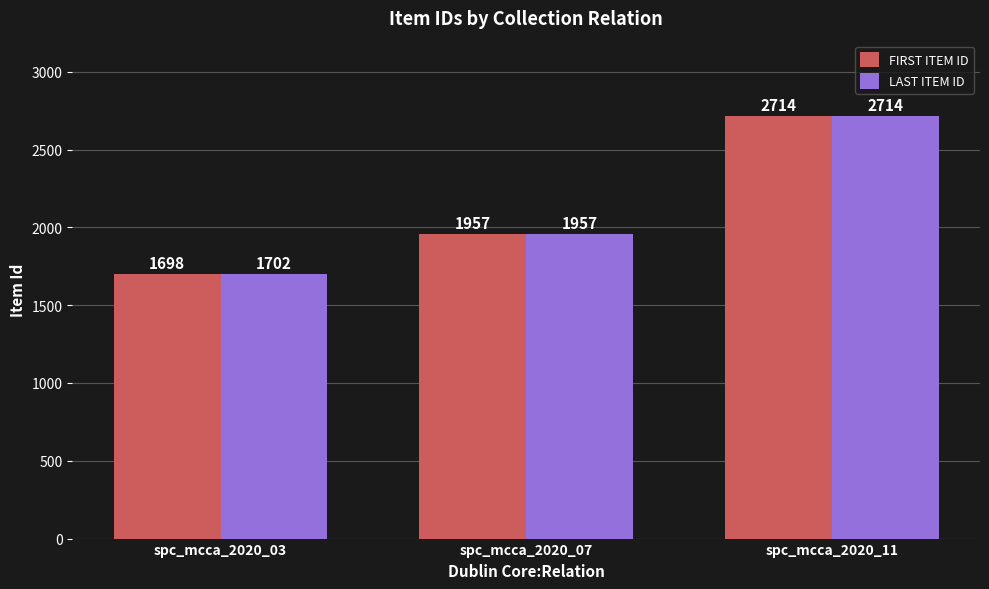

What value does the LAST ITEM ID series have at spc_mcca_2020_03, to the nearest 10?

1700